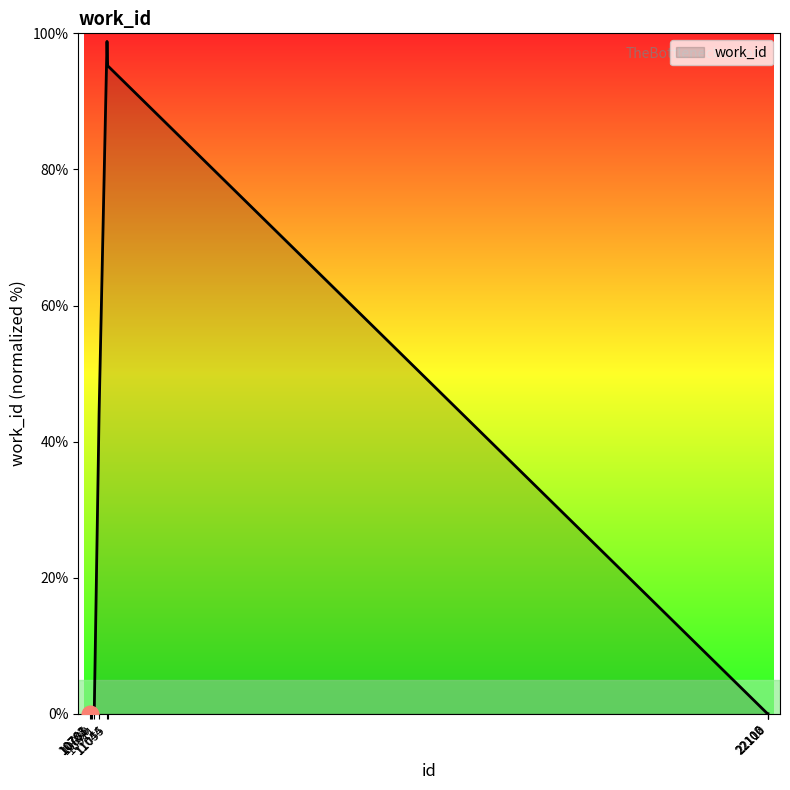

Does the chart have visible grid lines?

No